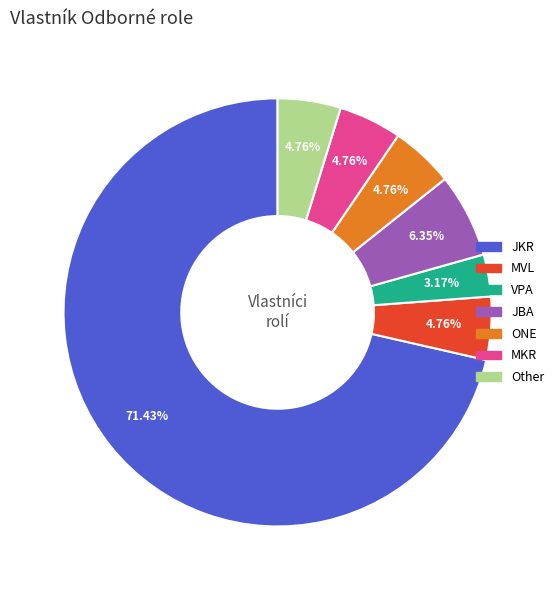

What is the smallest slice in the pie chart?

VPA